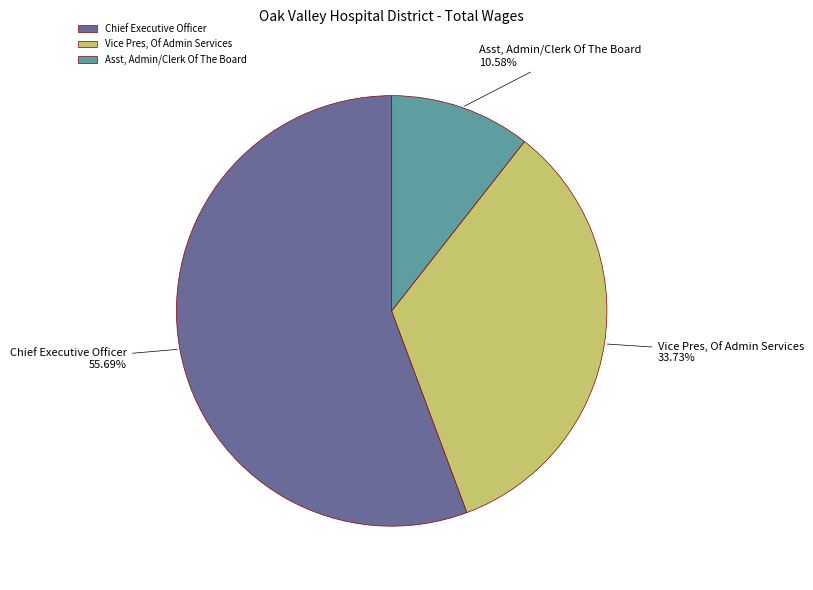

What percentage is the Vice Pres, Of Admin Services slice, to the nearest percent?

34%